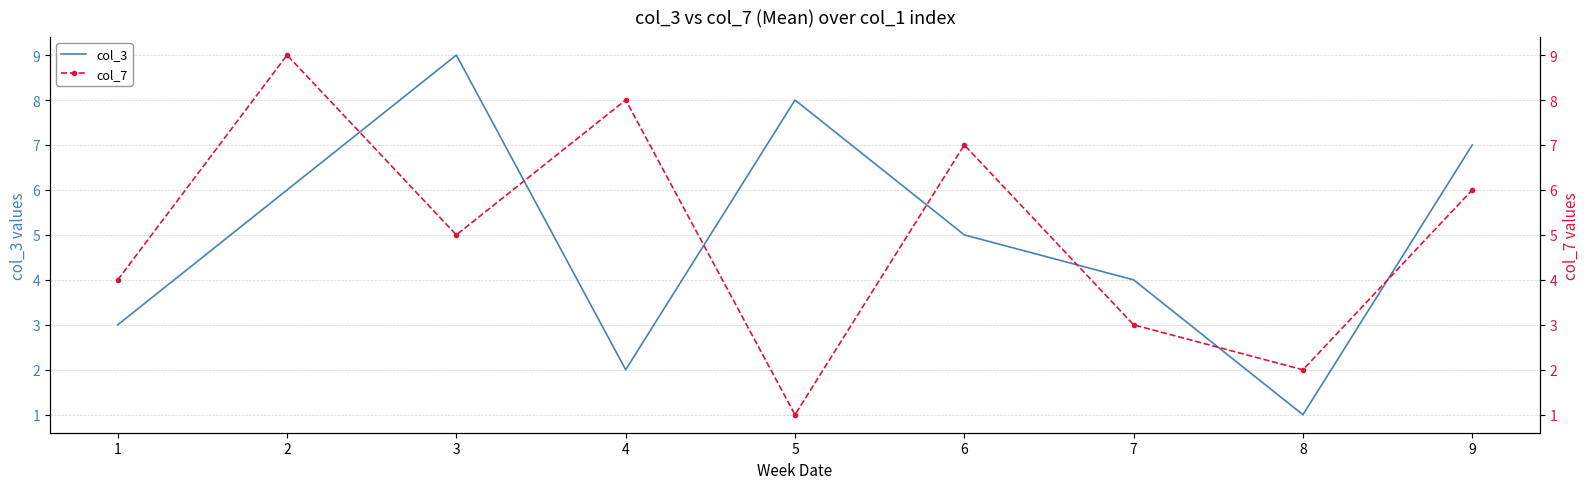

How many interior local peaks does the col_3 series have?

2